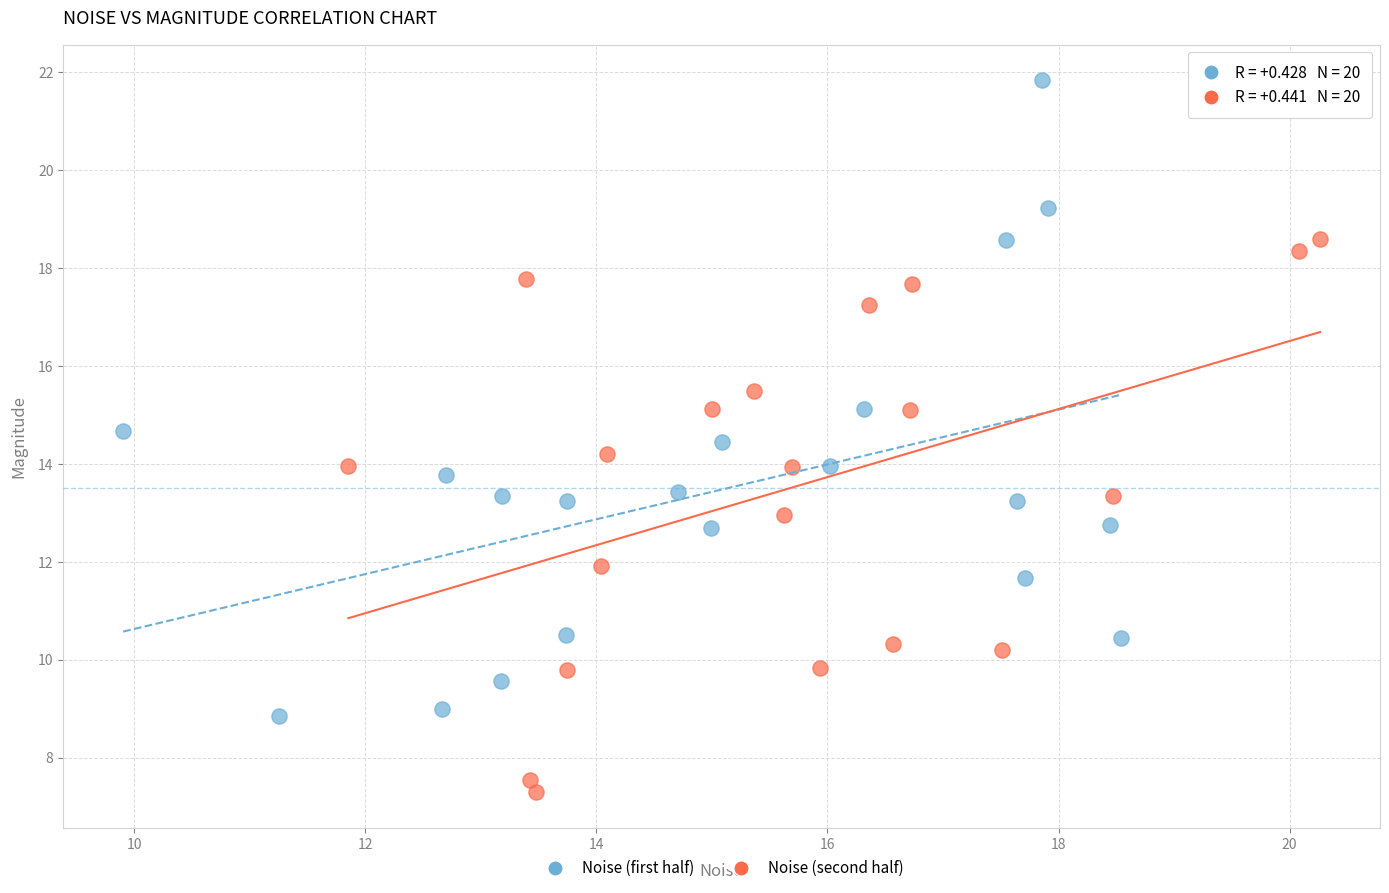

Which series has the largest Y range (max minus min)?

Noise (first half)